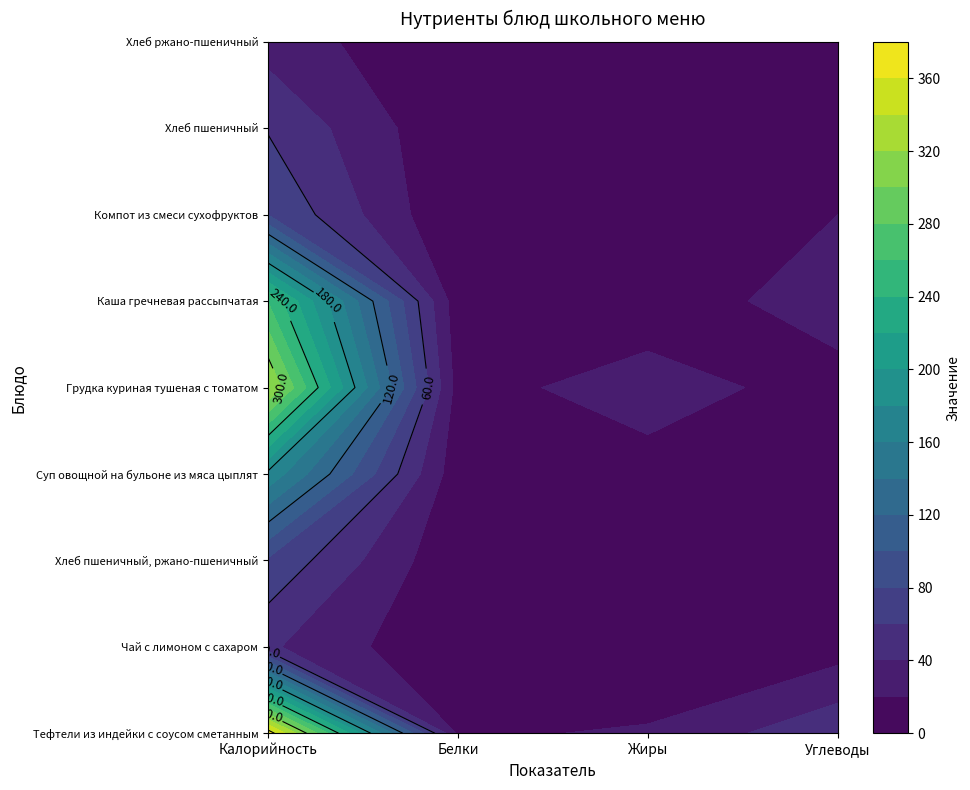

Where is Хлеб пшеничный, ржано-пшеничный nearest to the value 38?

3